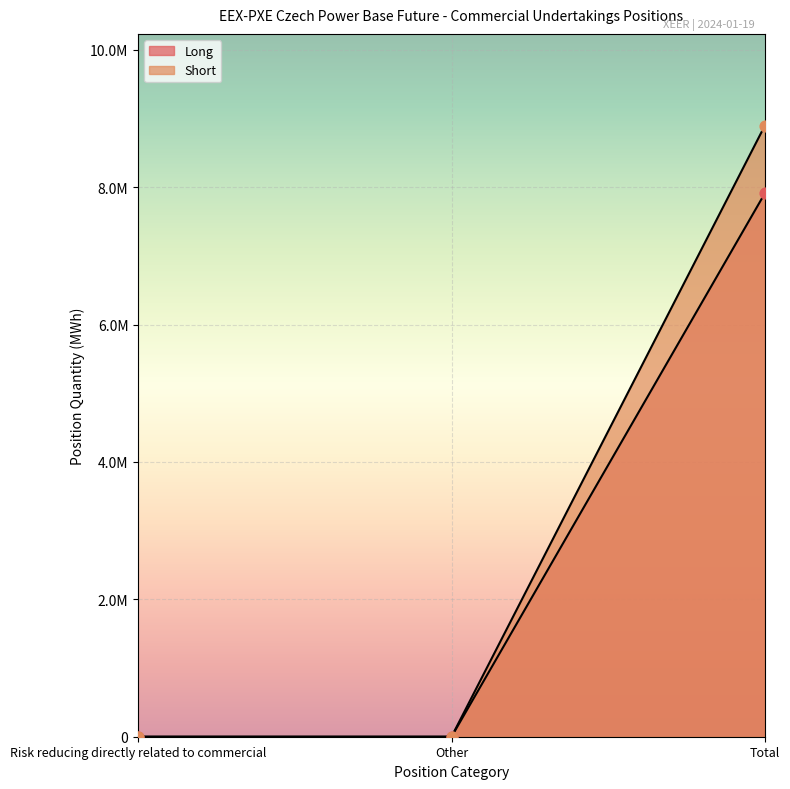

At how many categories does at least one series exceed 6157140?

1